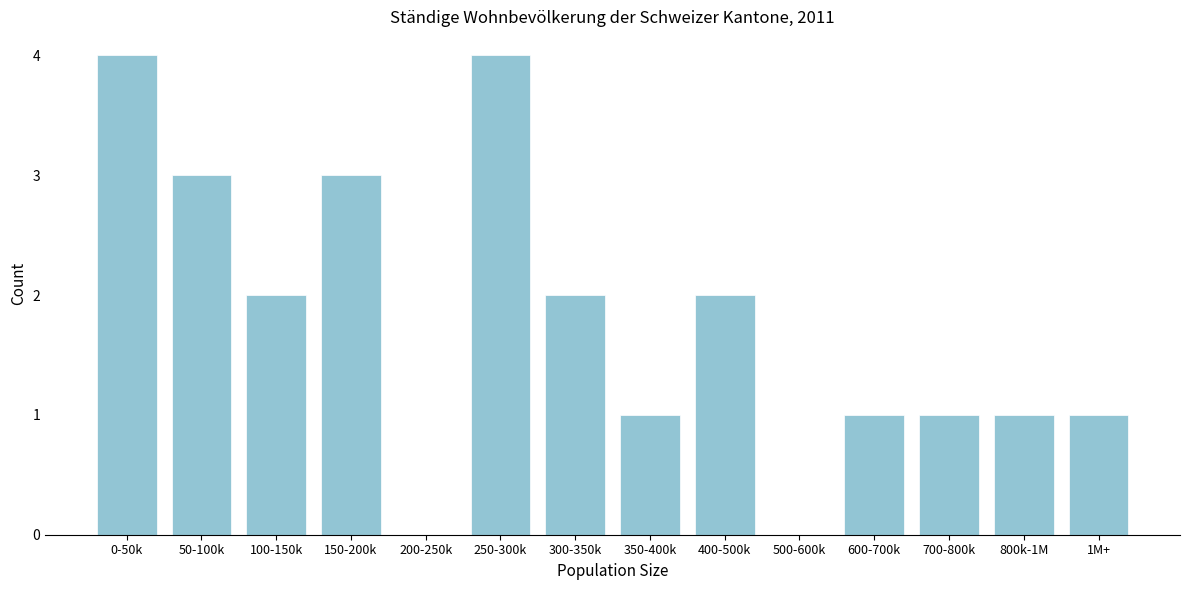

Reading left to right, transcribe all the data shown in this chart.

0-50k=4	50-100k=3	100-150k=2	150-200k=3	200-250k=0	250-300k=4	300-350k=2	350-400k=1	400-500k=2	500-600k=0	600-700k=1	700-800k=1	800k-1M=1	1M+=1